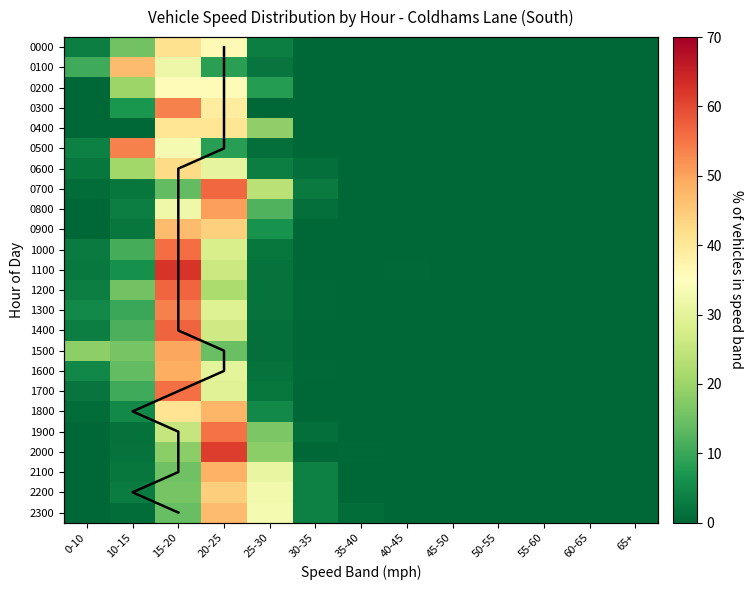

Between 55-60 and 60-65, which is larger?

55-60